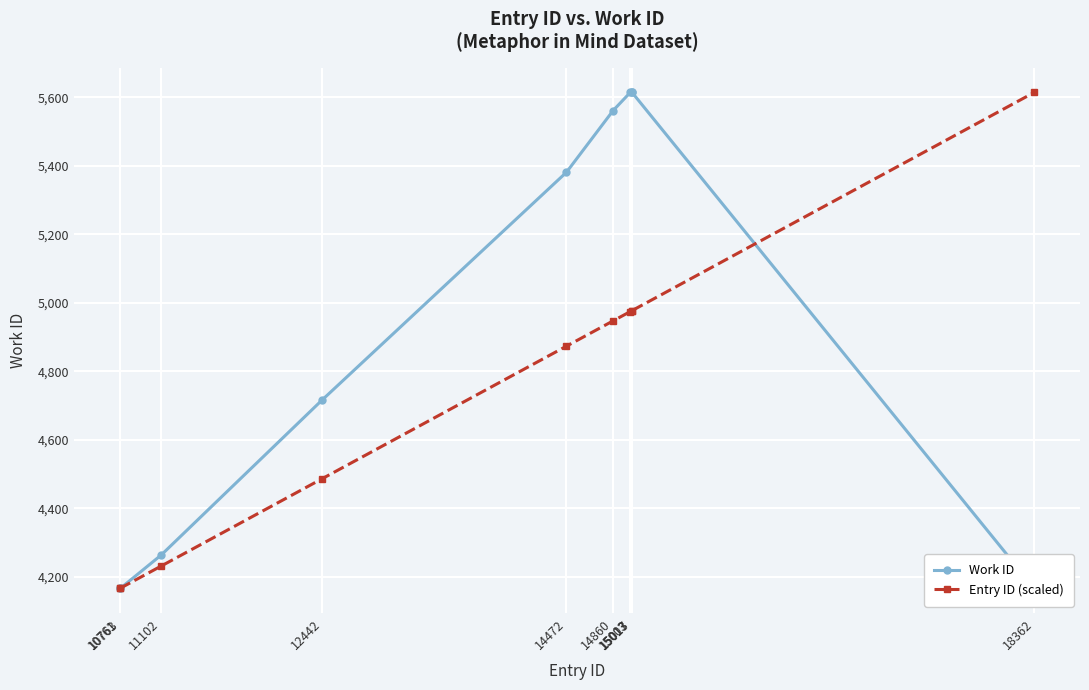

Read the Entry ID (scaled) value at 10763.

4167.4